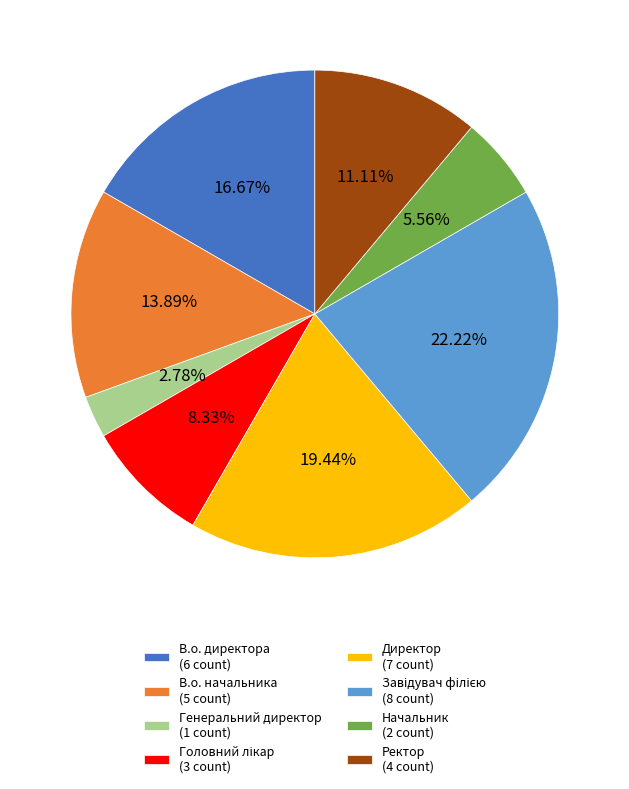

Is the sum of Директор (7 count) and Начальник (2 count) greater than half?

No